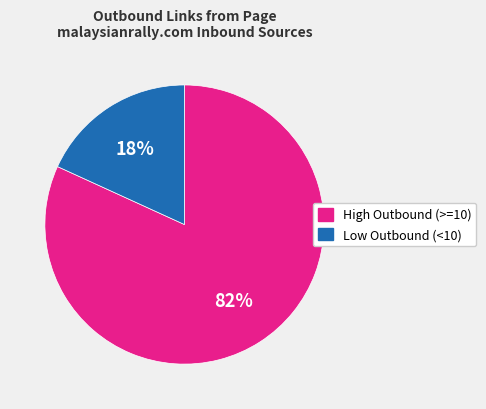

To the nearest percent, what is the difference between the largest and smallest slice percentages?

64%